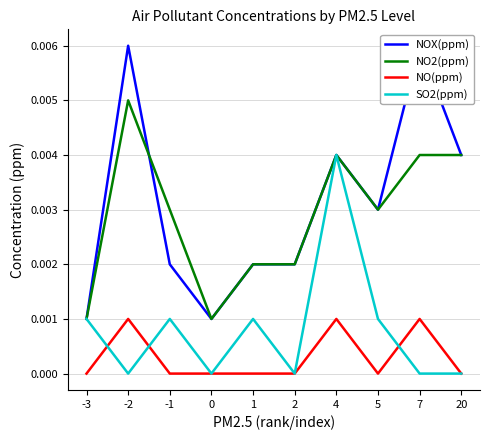

Reading right to left, what are all the values shown in this chart?

NOX(ppm): 20=0.0	7=0.0	5=0.0	4=0.0	2=0.0	1=0.0	0=0.0	-1=0.0	-2=0.0	-3=0.0
NO2(ppm): 20=0.0	7=0.0	5=0.0	4=0.0	2=0.0	1=0.0	0=0.0	-1=0.0	-2=0.0	-3=0.0
NO(ppm): 20=0.0	7=0.0	5=0.0	4=0.0	2=0.0	1=0.0	0=0.0	-1=0.0	-2=0.0	-3=0.0
SO2(ppm): 20=0.0	7=0.0	5=0.0	4=0.0	2=0.0	1=0.0	0=0.0	-1=0.0	-2=0.0	-3=0.0